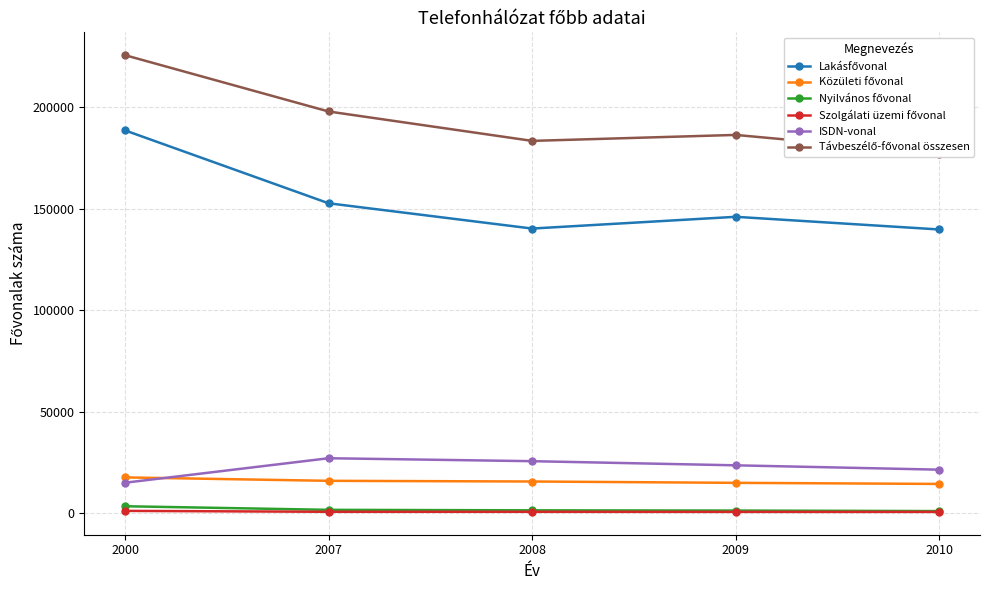

What is the difference between the Lakásfővonal values at 2010 and 2007?

12904